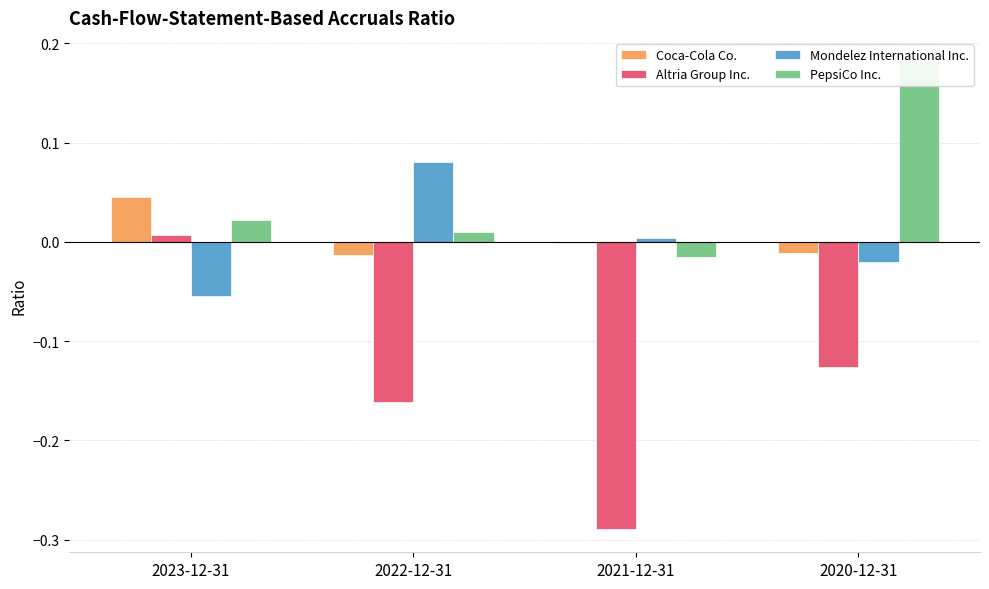

What is the minimum value shown in the chart?

-0.3